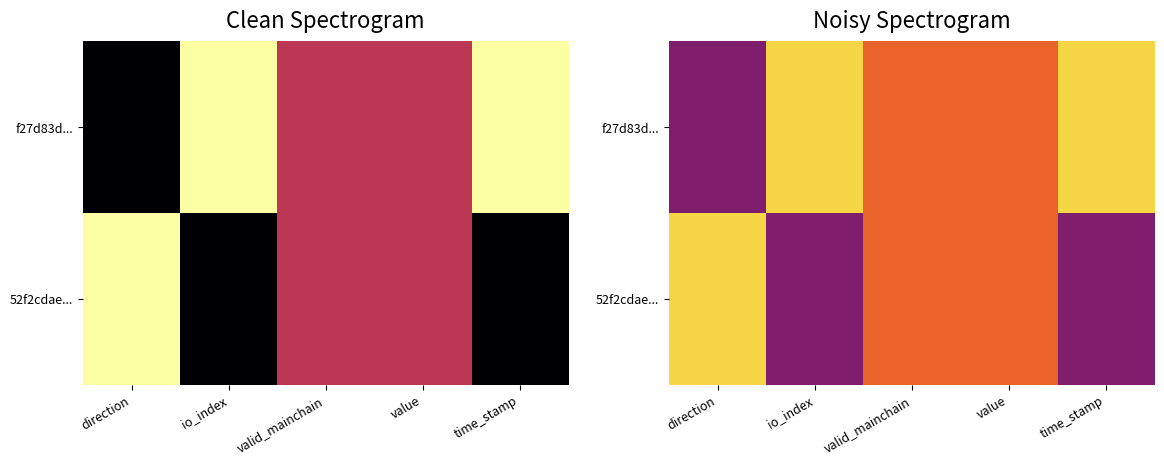

List the labels in order of f27d83d... value, smallest first.

direction, valid_mainchain, value, io_index, time_stamp